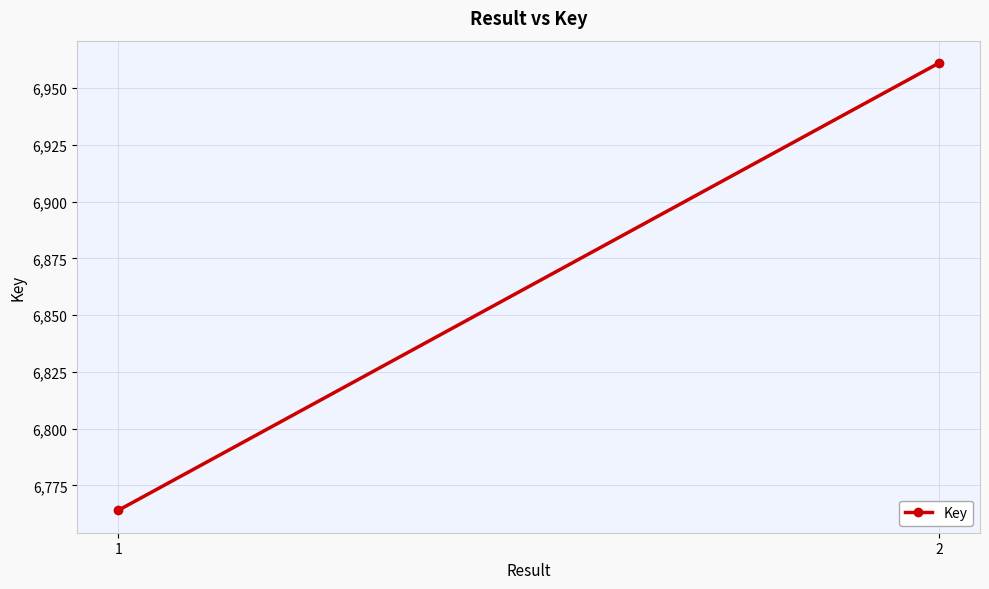

Which category has the lowest value across all series?

1